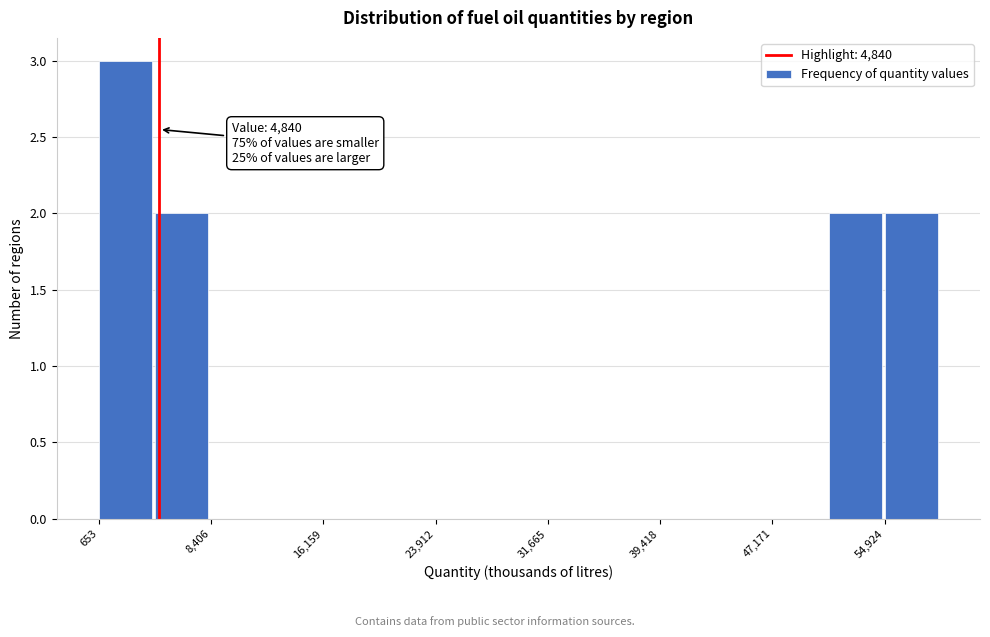

Read against the x-axis, roughly where is the centre of the tallest bar?

2000